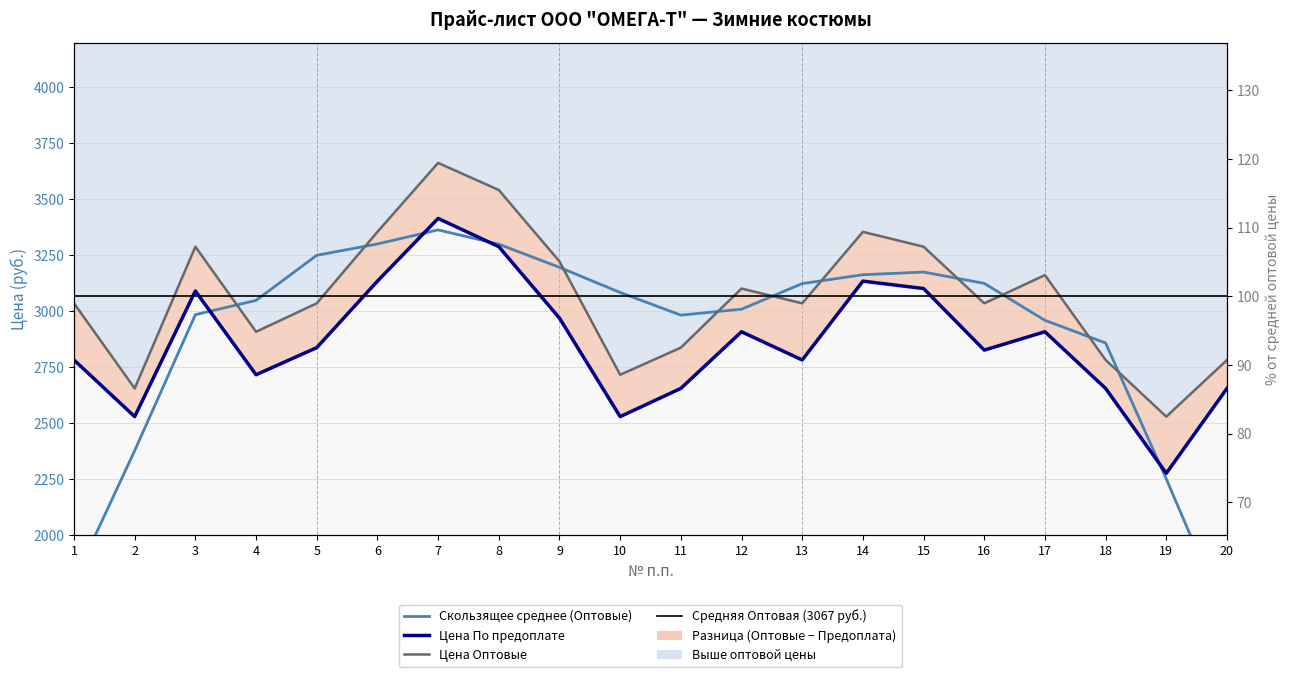

Is the value of Цена По предоплате at 1 greater than the value of Цена Оптовые at 1?

No